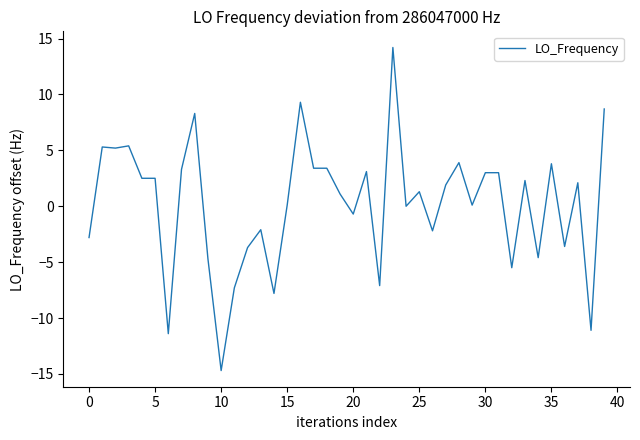

What is the smallest value displayed?

-14.7